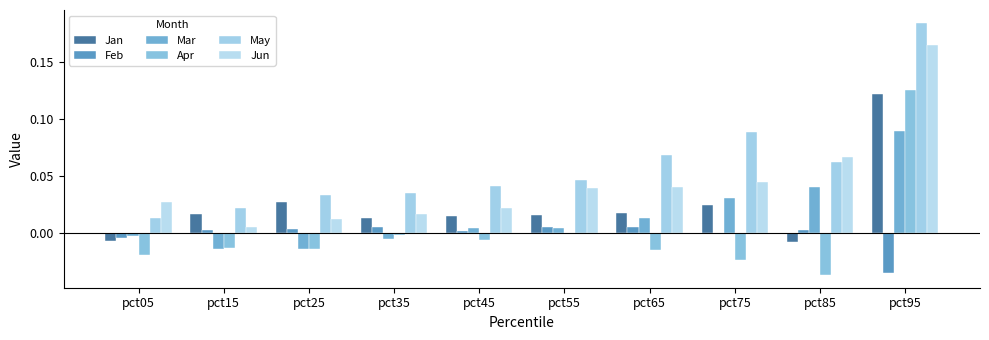

Which series has the largest range (max minus min)?

May